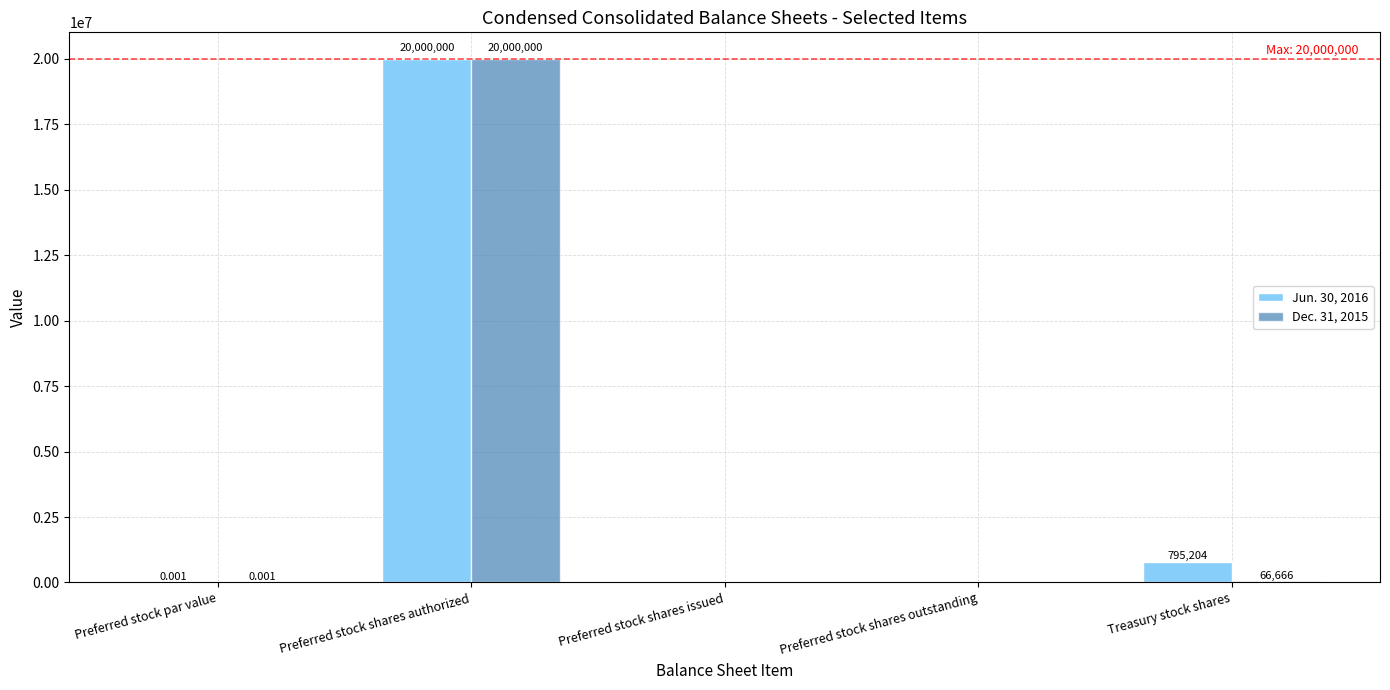

At which label is Jun. 30, 2016 closest to 10000000?

Treasury stock shares